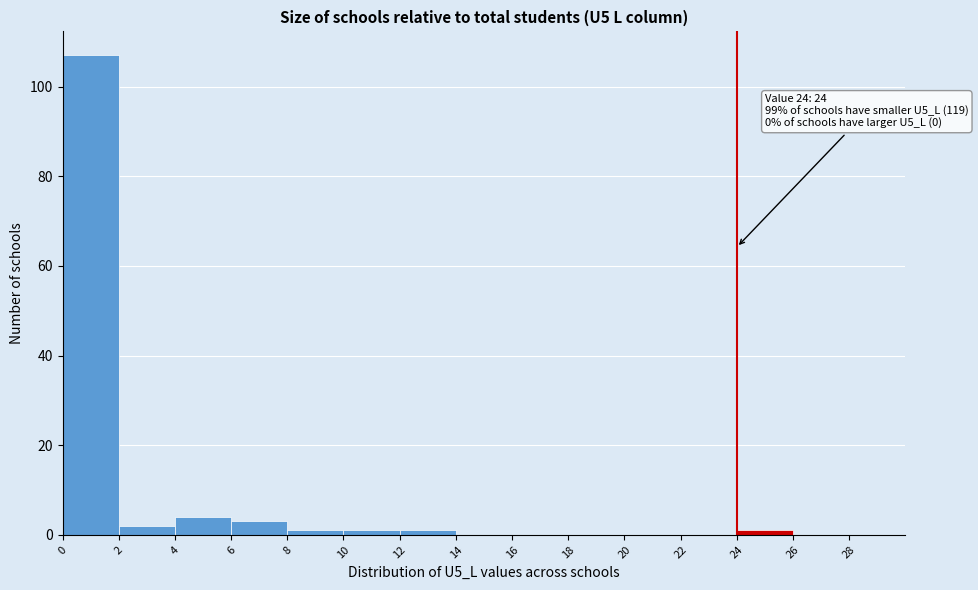

Which range on the x-axis has the tallest bar?

0 to 2